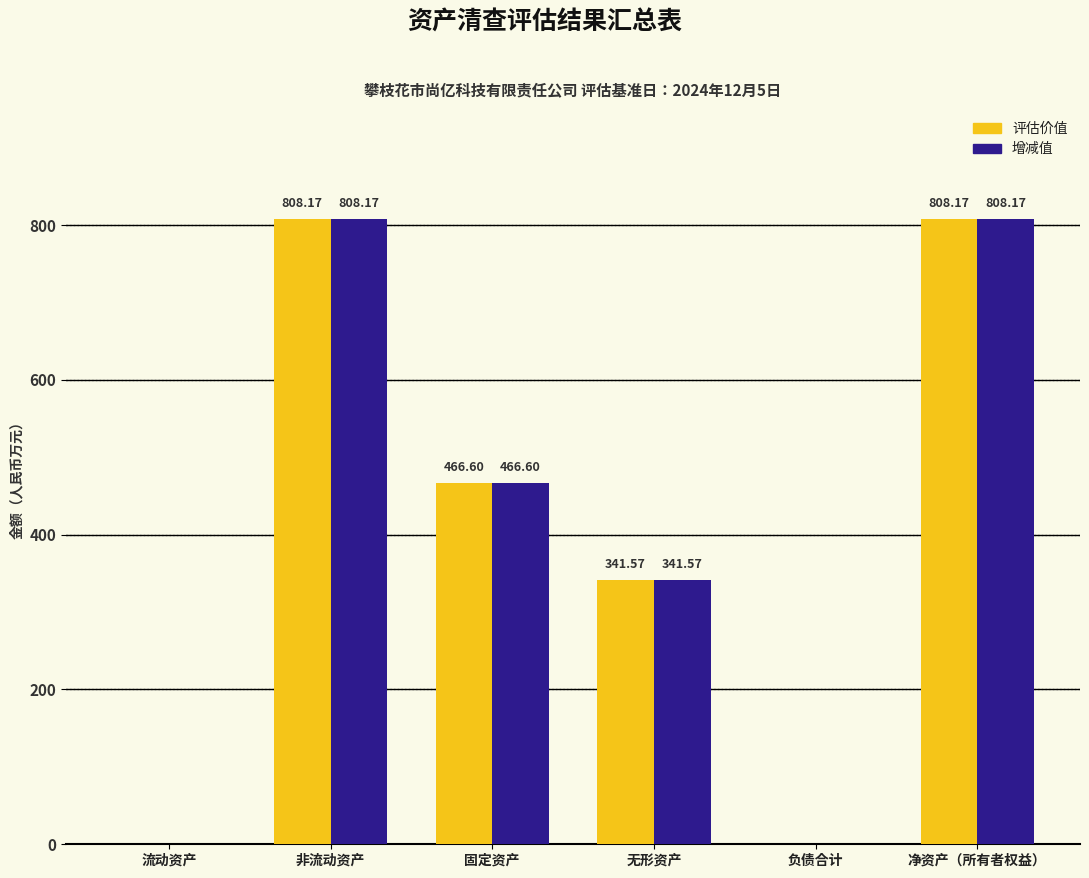

Reading left to right, what are all the values shown in this chart?

评估价值: 0.0	808.2	466.6	341.6	0.0	808.2
增减值: 0.0	808.2	466.6	341.6	0.0	808.2